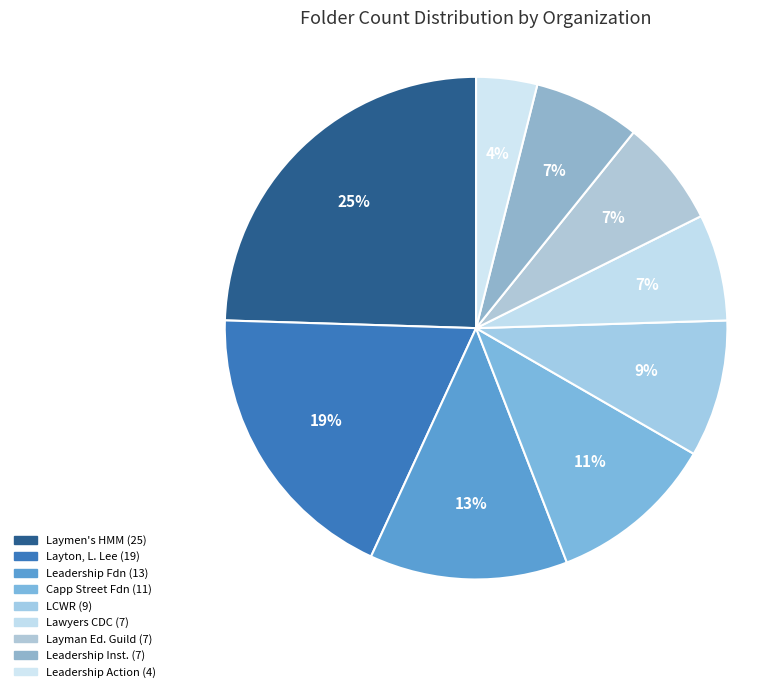

How many segments does this pie chart have?

9